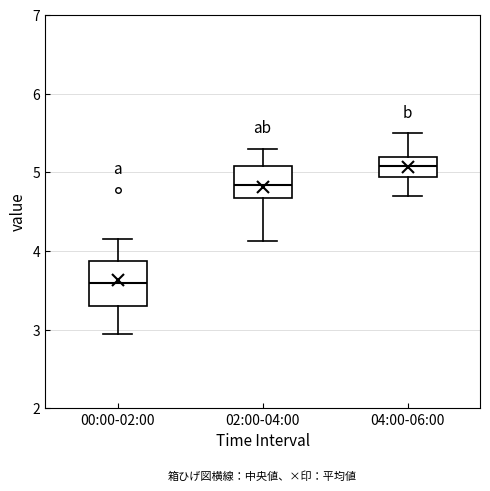

Reading left to right, read every box against the y-axis: the position of its median line, the range the box covers, and the ends of its whiskers. The values are not printed on the chart, so give them approximately, as read against the axis.

00:00-02:00: median 3.6, box 3.3 to 3.9, whiskers 3.0 to 4.2
02:00-04:00: median 4.8, box 4.7 to 5.1, whiskers 4.1 to 5.3
04:00-06:00: median 5.1, box 4.9 to 5.2, whiskers 4.7 to 5.5